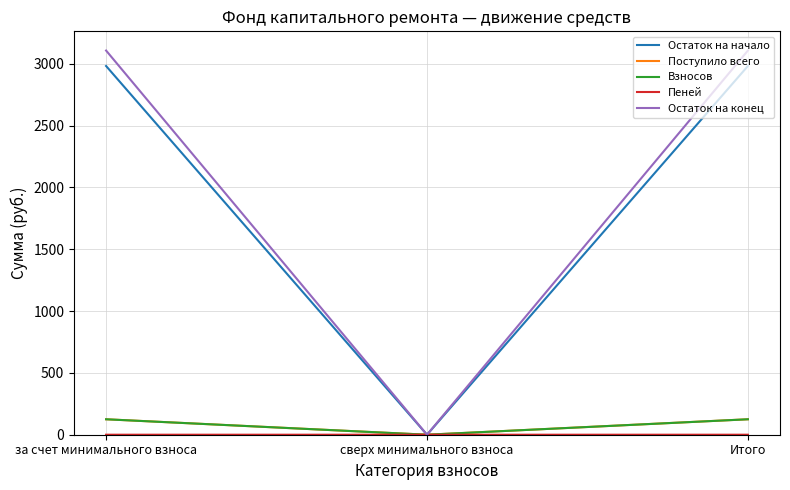

Between сверх минимального взноса and Итого, which series saw the biggest shift?

Остаток на конец